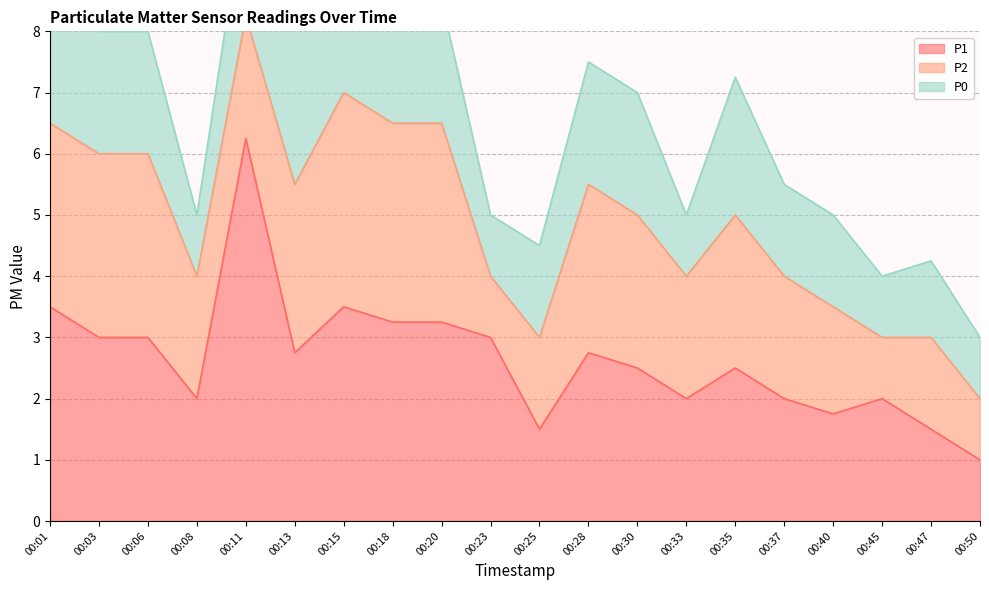

The value of P2 at 00:08 is 2.0. True or false?

True